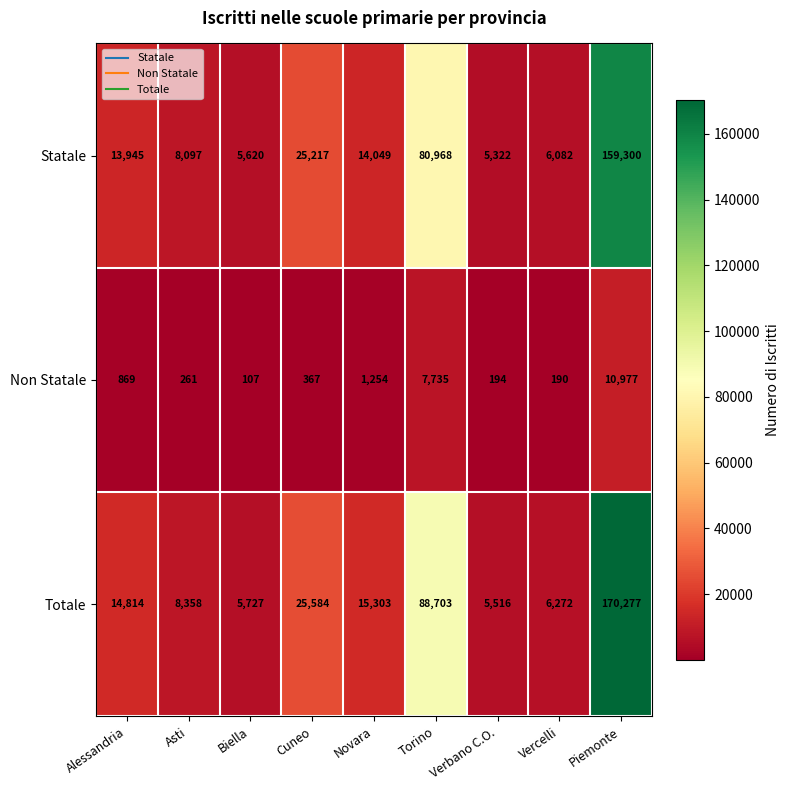

At which label does Statale reach its minimum?

Verbano C.O.